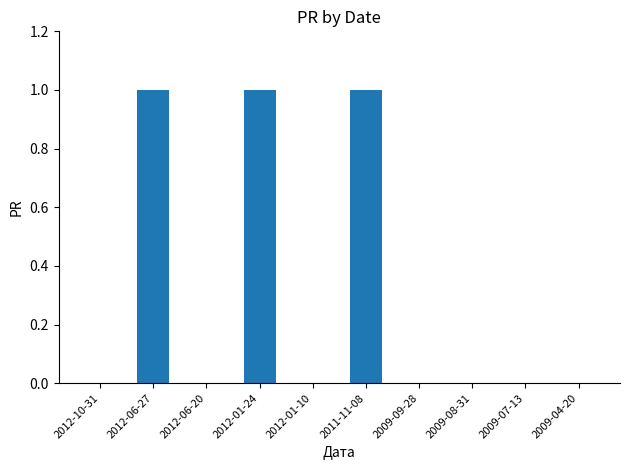

What is the sum of all values?

3